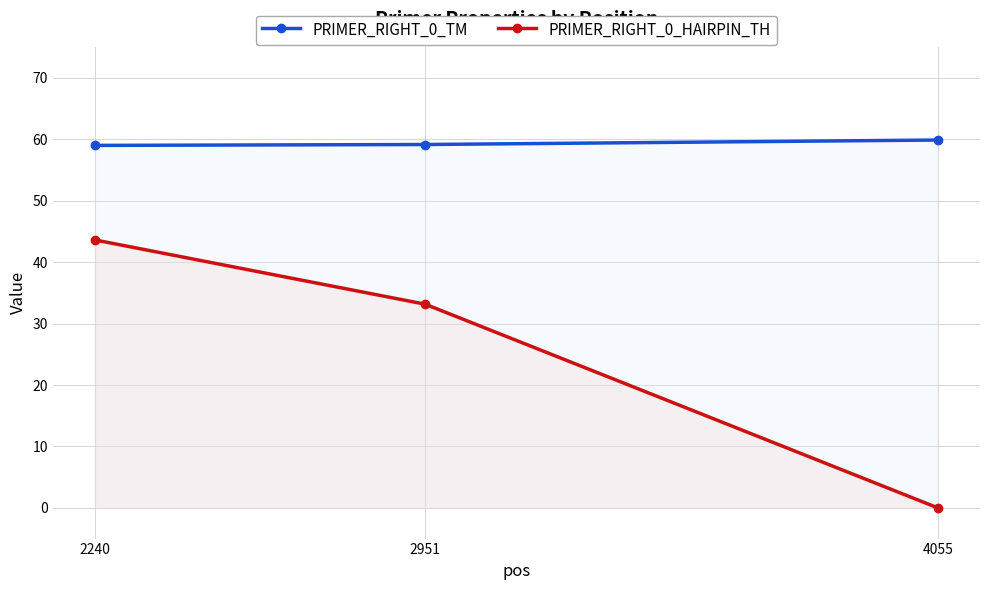

Read the PRIMER_RIGHT_0_TM value at 2240.

59.0